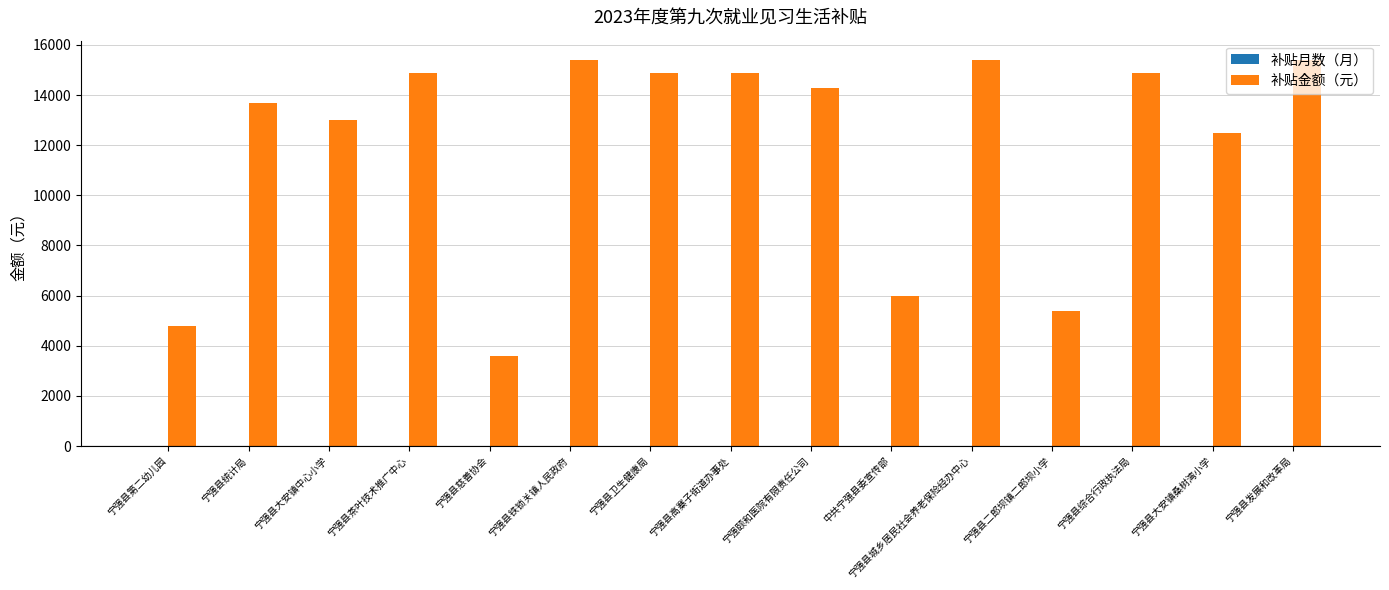

What is the maximum value shown in the chart?

15400.0